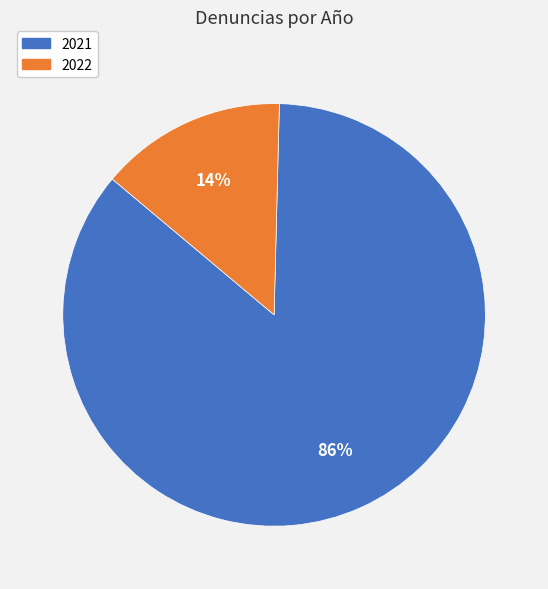

Which has a higher value, 2022 or 2021?

2021